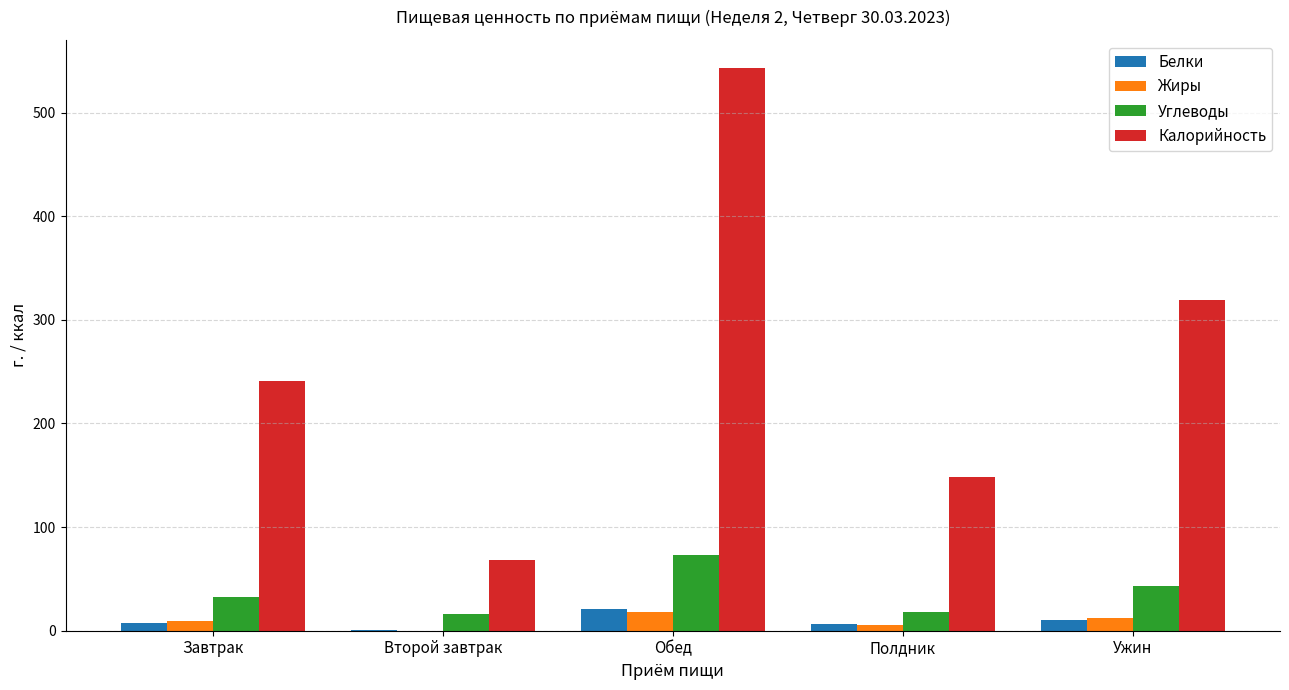

At which label is Калорийность closest to 305?

Ужин